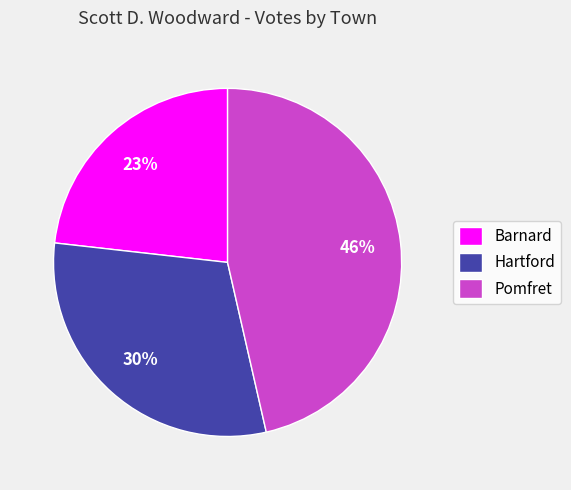

Count the number of slices in the pie.

3